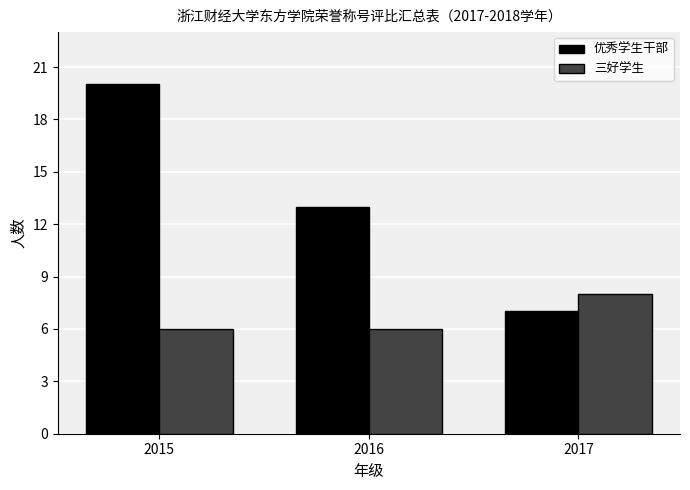

What is the difference between the maximum and minimum values in the 三好学生 series?

2